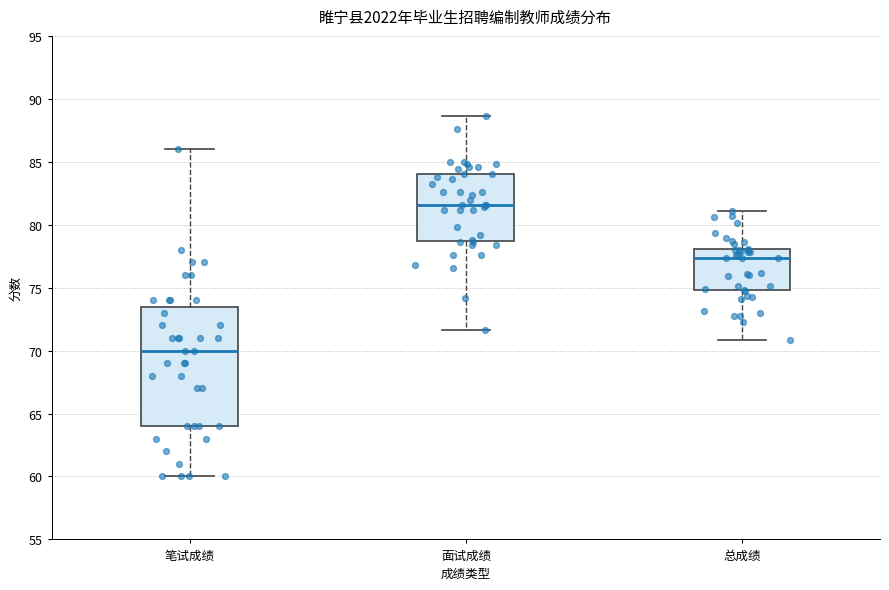

Reading left to right, transcribe this box plot: for each box, give where its median line is, the range the box spans, and where its two whiskers end, as read against the y-axis. The values are not printed on the chart, so give them approximately, as read against the axis.

笔试成绩: median 70.0, box 64.0 to 73.5, whiskers 60.0 to 86.0
面试成绩: median 81.5, box 78.5 to 84.0, whiskers 71.5 to 88.5
总成绩: median 77.5, box 75.0 to 78.0, whiskers 71.0 to 81.0